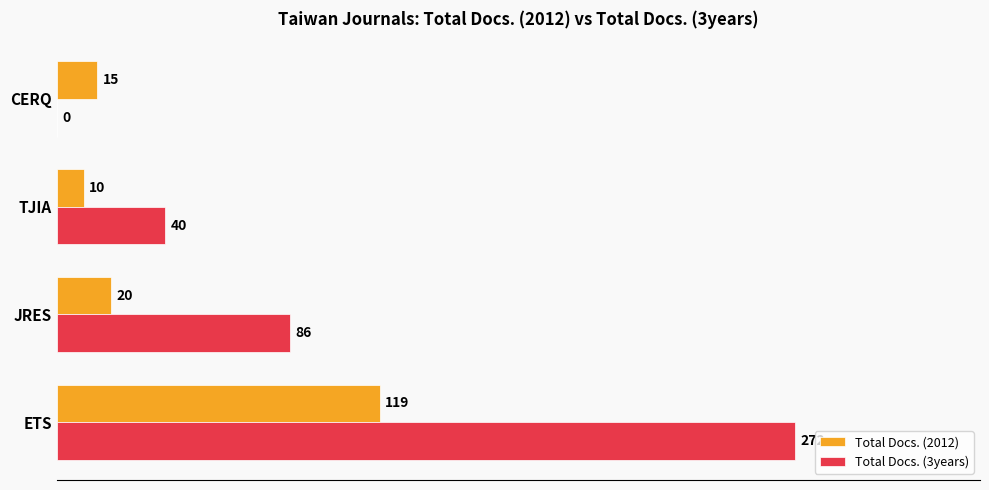

Which series has the largest total across all categories?

Total Docs. (3years)